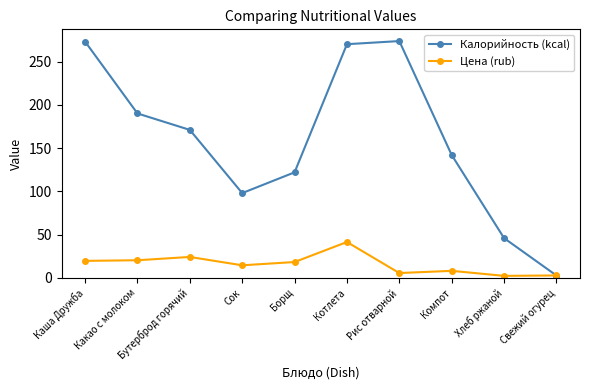

What is the spread (max minus min) of values at Компот?

133.8